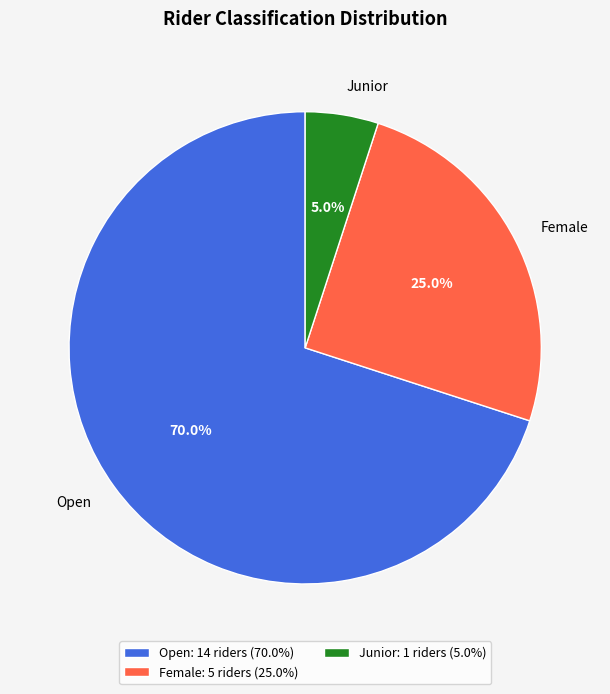

How many slices are in this pie chart?

3